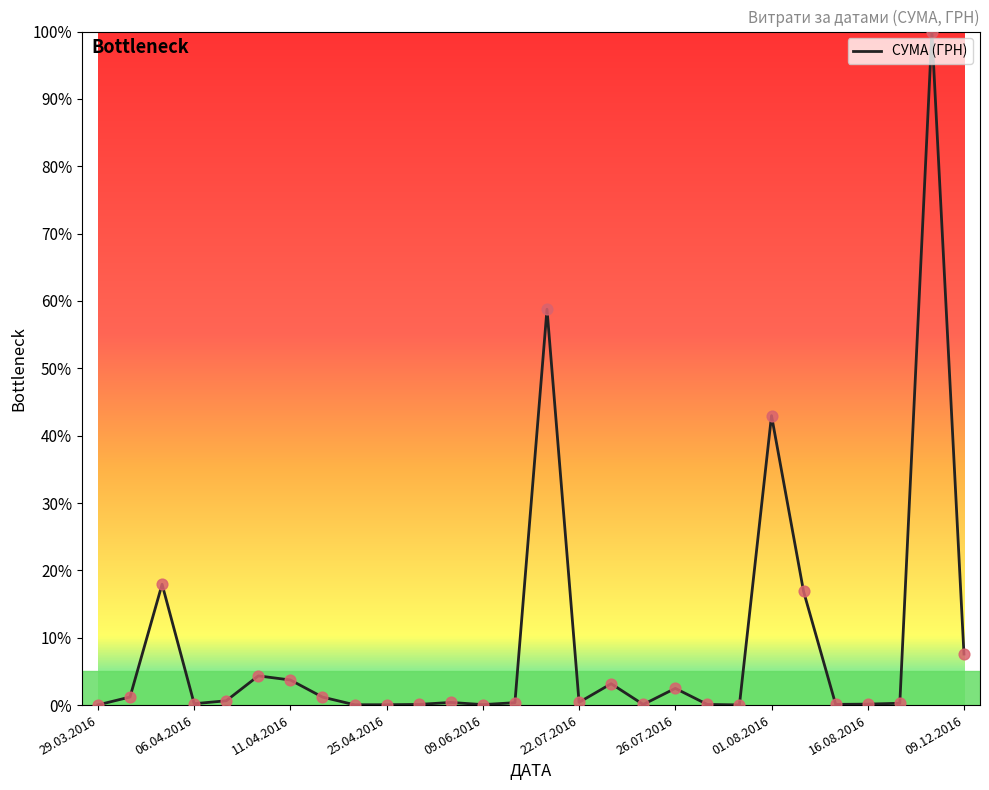

What is the difference between the maximum and minimum values?

100.0